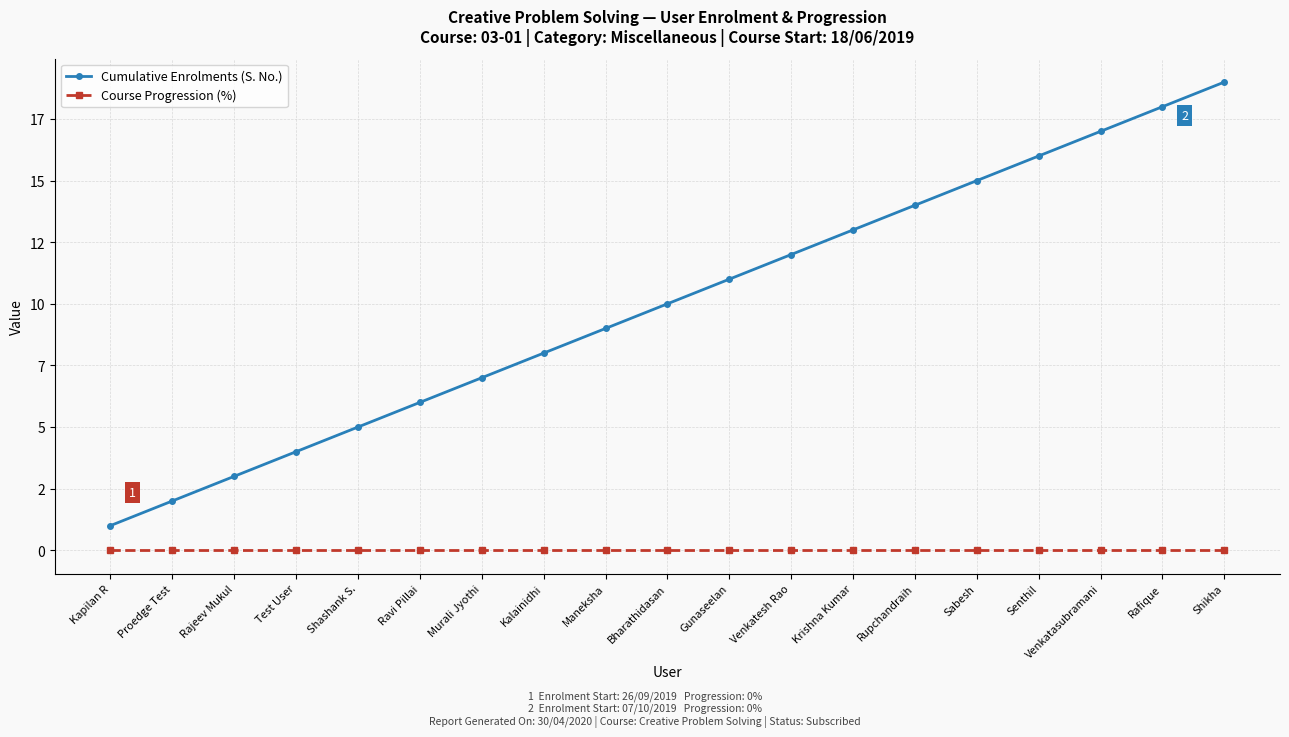

Reading left to right, extract all data points from this chart.

Cumulative Enrolments (S. No.): Kapilan R=1	Proedge Test=2	Rajeev Mukul=3	Test User=4	Shashank S.=5	Ravi Pillai=6	Murali Jyothi=7	Kalainidhi=8	Maneksha=9	Bharathidasan=10	Gunaseelan=11	Venkatesh Rao=12	Krishna Kumar=13	Rupchandraih=14	Sabesh=15	Senthil=16	Venkatasubramani=17	Rafique=18	Shikha=19
Course Progression (%): Kapilan R=0	Proedge Test=0	Rajeev Mukul=0	Test User=0	Shashank S.=0	Ravi Pillai=0	Murali Jyothi=0	Kalainidhi=0	Maneksha=0	Bharathidasan=0	Gunaseelan=0	Venkatesh Rao=0	Krishna Kumar=0	Rupchandraih=0	Sabesh=0	Senthil=0	Venkatasubramani=0	Rafique=0	Shikha=0